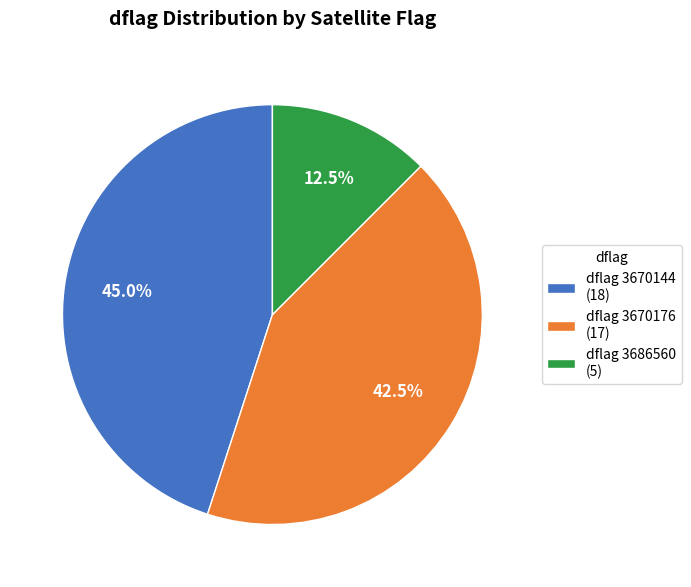

Is there any slice that represents more than half of the pie?

No